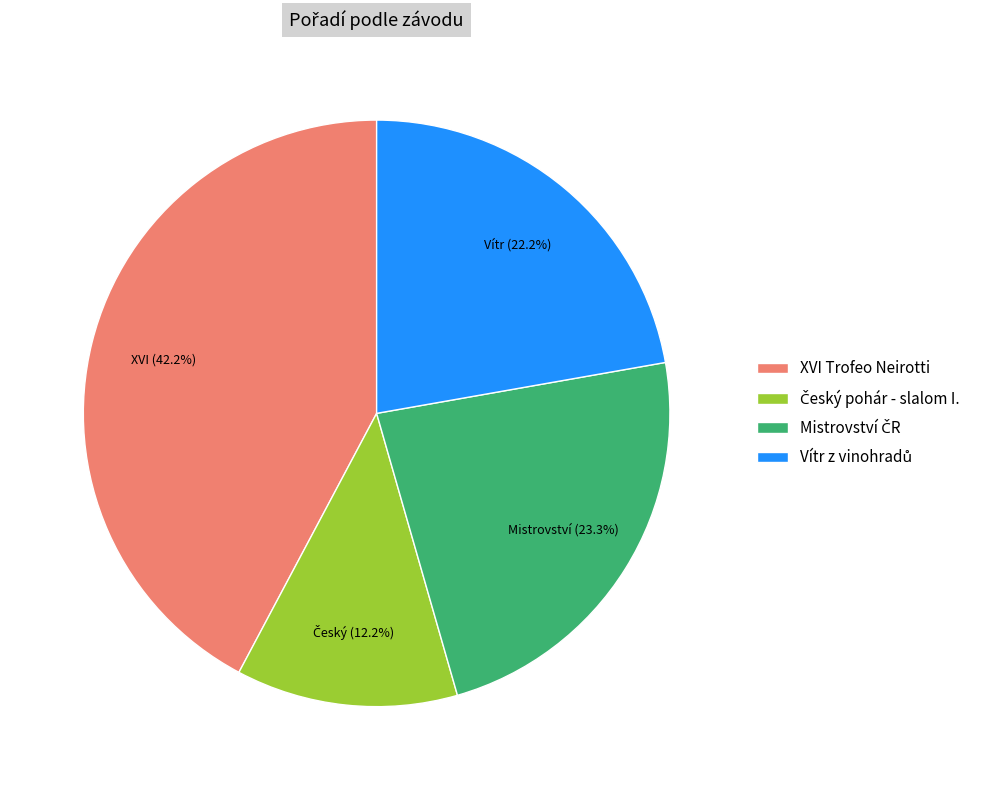

Which slice is the largest?

XVI Trofeo Neirotti